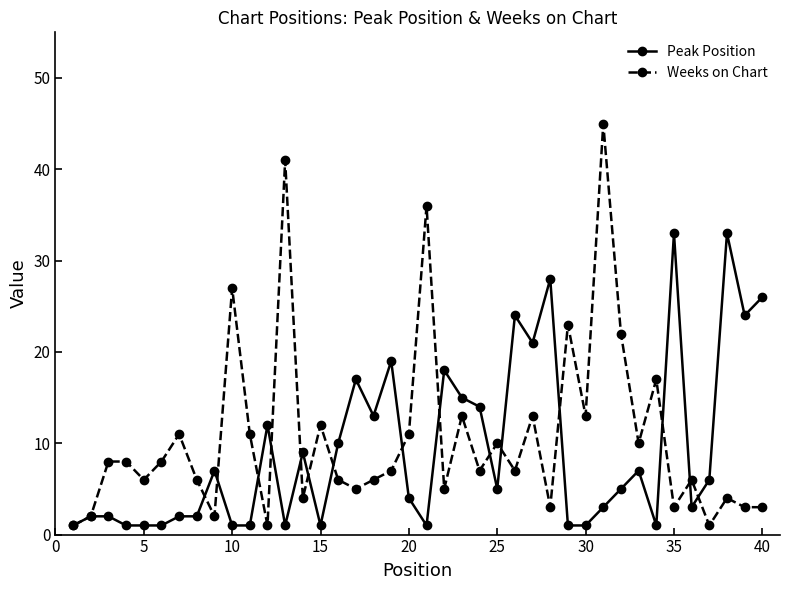

List the series in order of their overall mean, lowest first.

Peak Position, Weeks on Chart